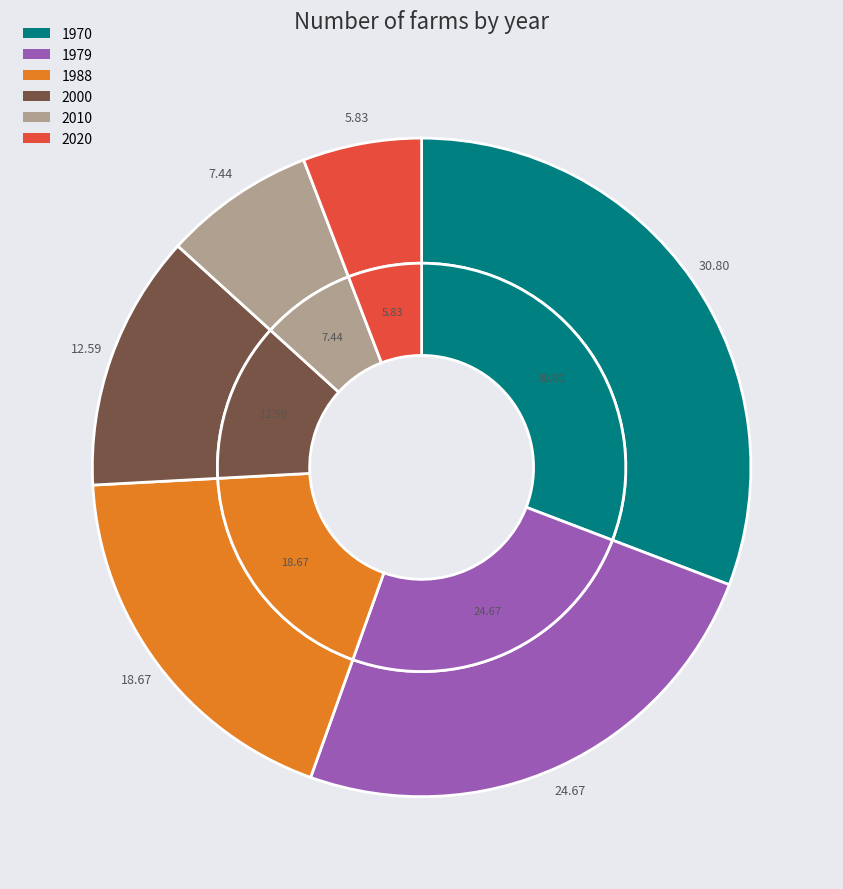

To the nearest percent, what is the difference between the largest and smallest slice percentages?

25%